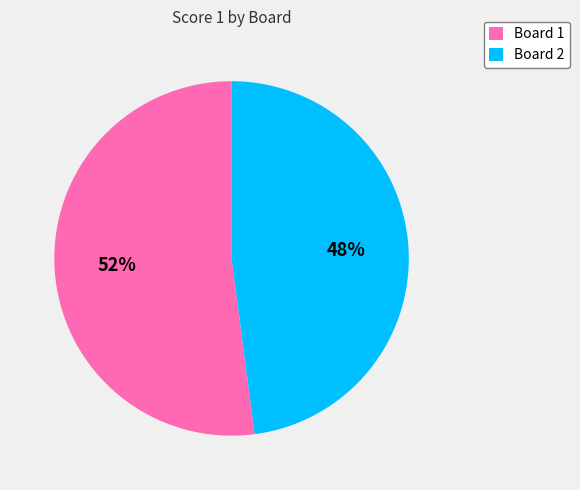

To the nearest percent, what portion does Board 2 represent?

48%